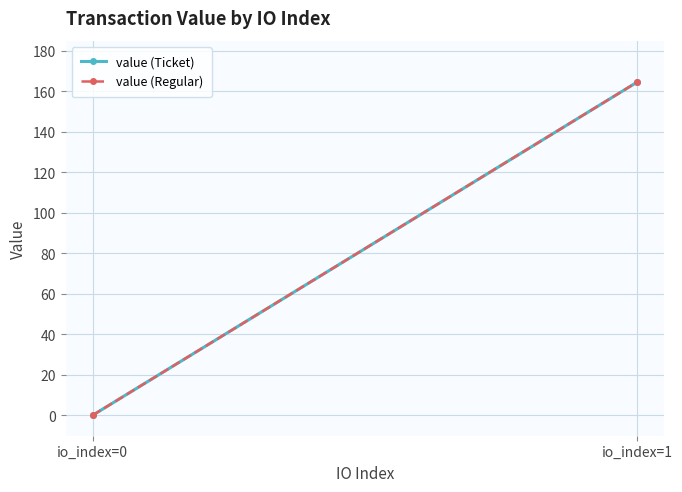

Reading left to right, what are all the values shown in this chart?

value (Ticket): io_index=0=0.1	io_index=1=164.6
value (Regular): io_index=0=0.1	io_index=1=164.6